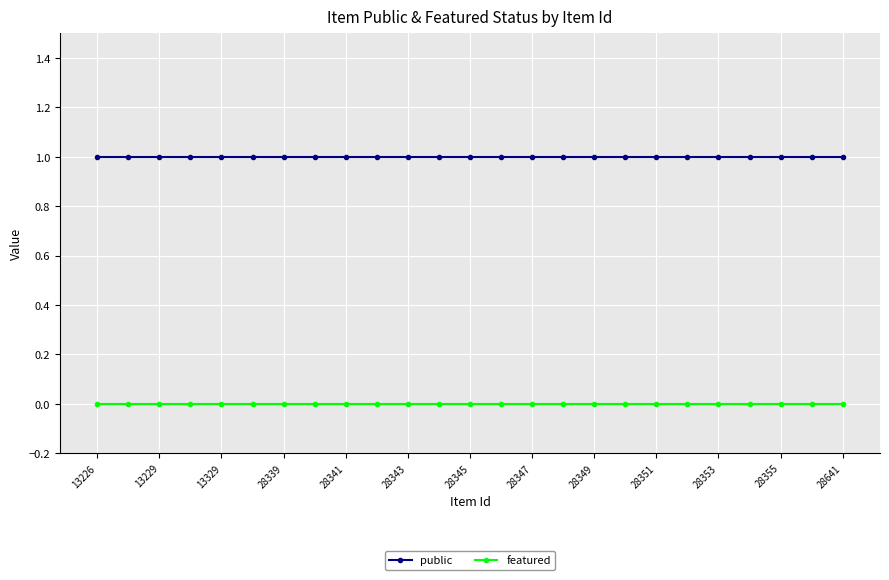

Rank the series by their average value, from lowest to highest.

featured, public